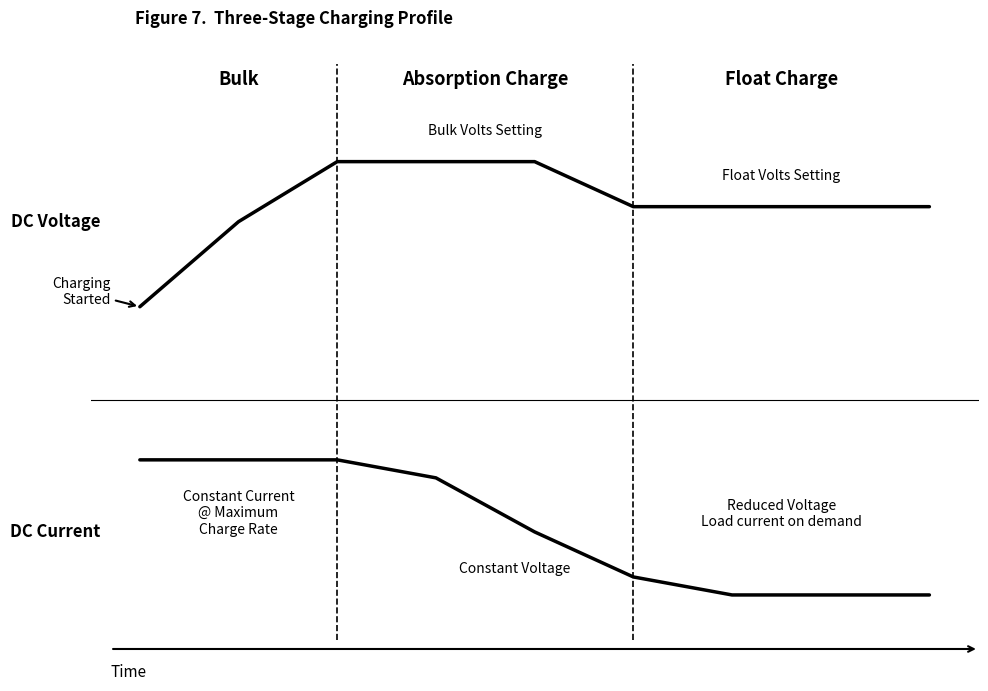

Does the chart display data point markers on the line(s)?

No